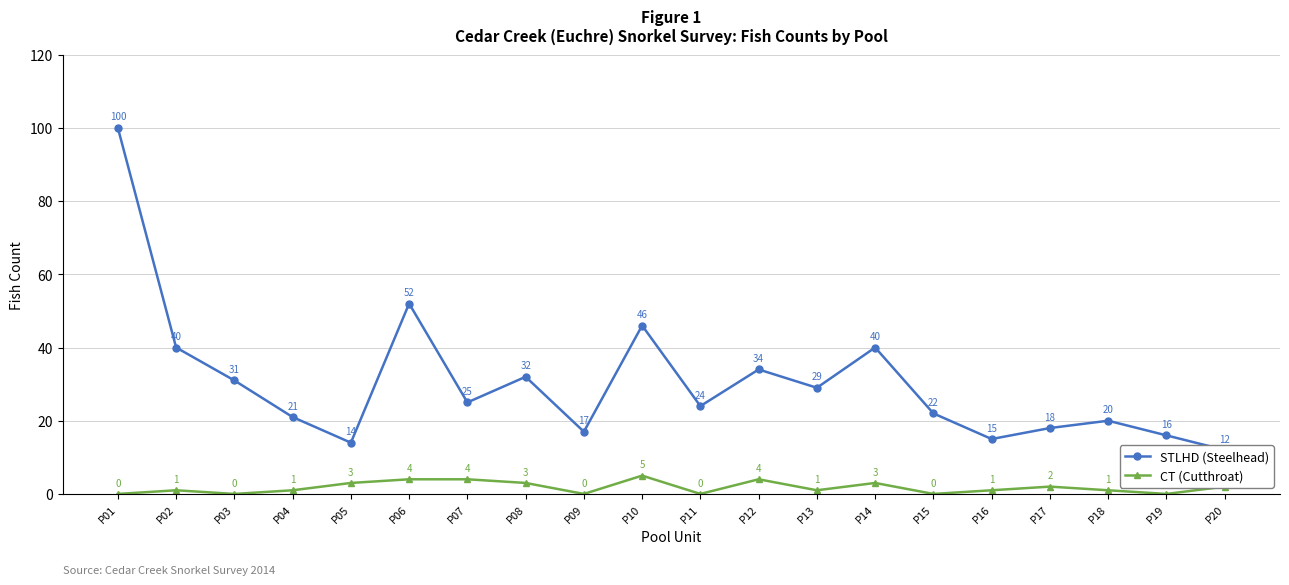

Rank the series at P08 from lowest to highest value.

CT (Cutthroat), STLHD (Steelhead)